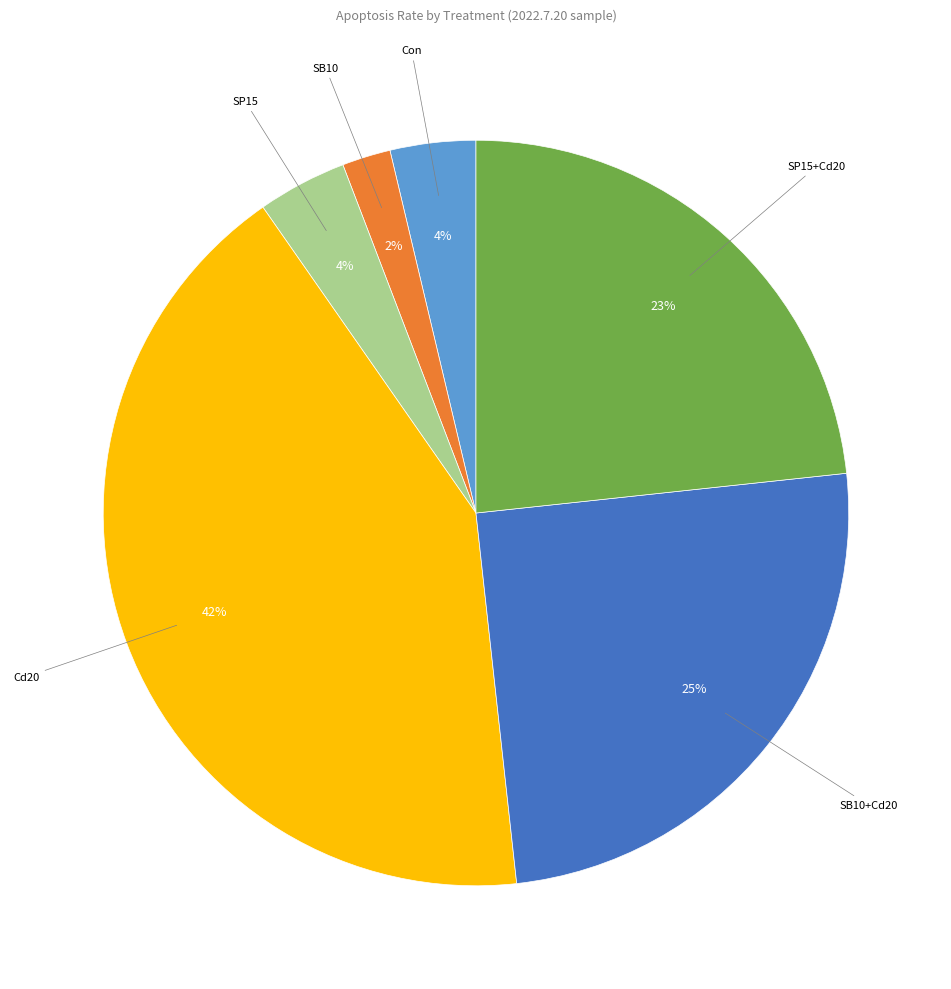

How many slices are in this pie chart?

6